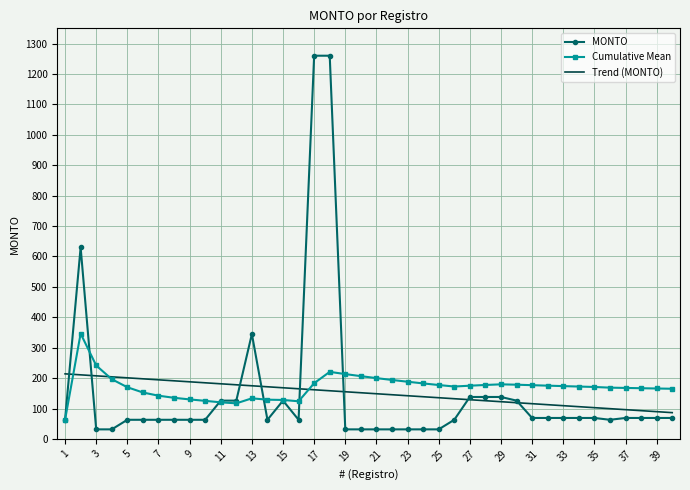

What is the difference between the maximum and minimum values in the Trend (MONTO) series?

127.6